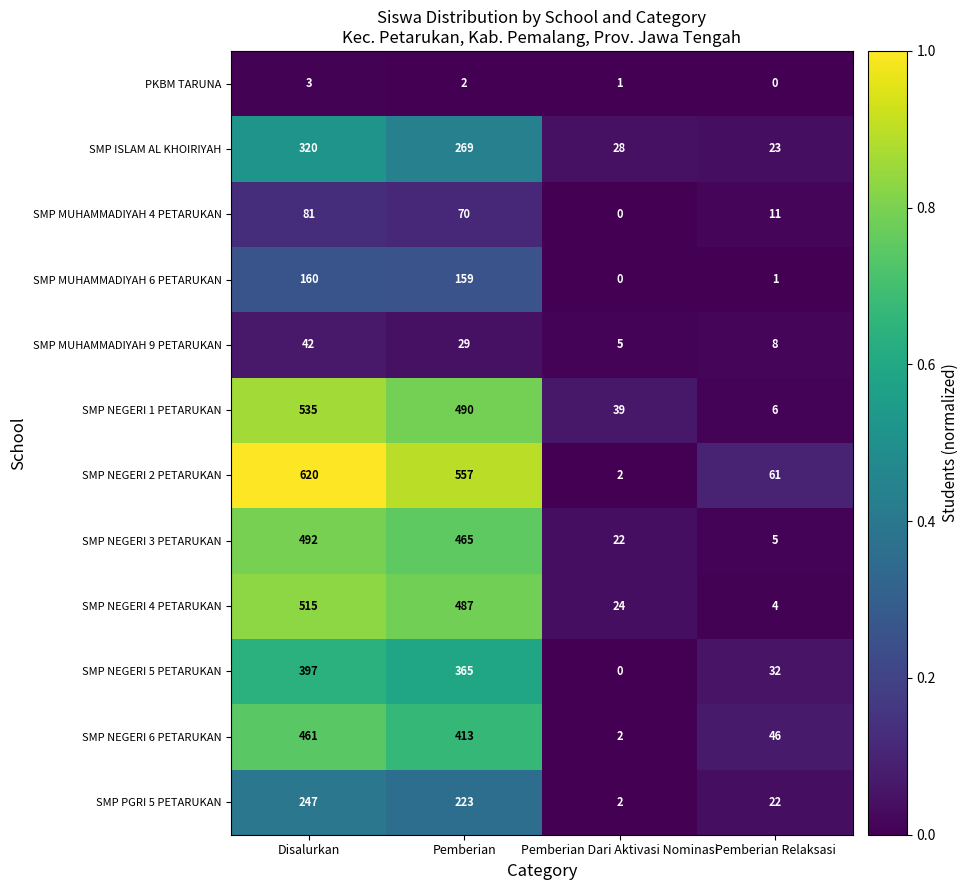

At which category is the sum across all series the highest?

Disalurkan